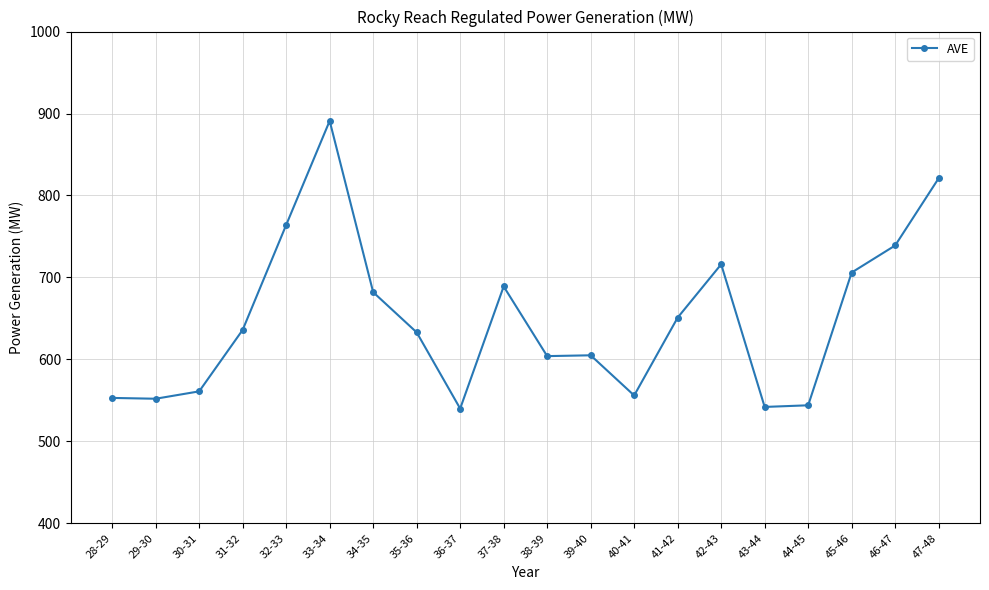

What is the difference between the values at 37-38 and 43-44?

147